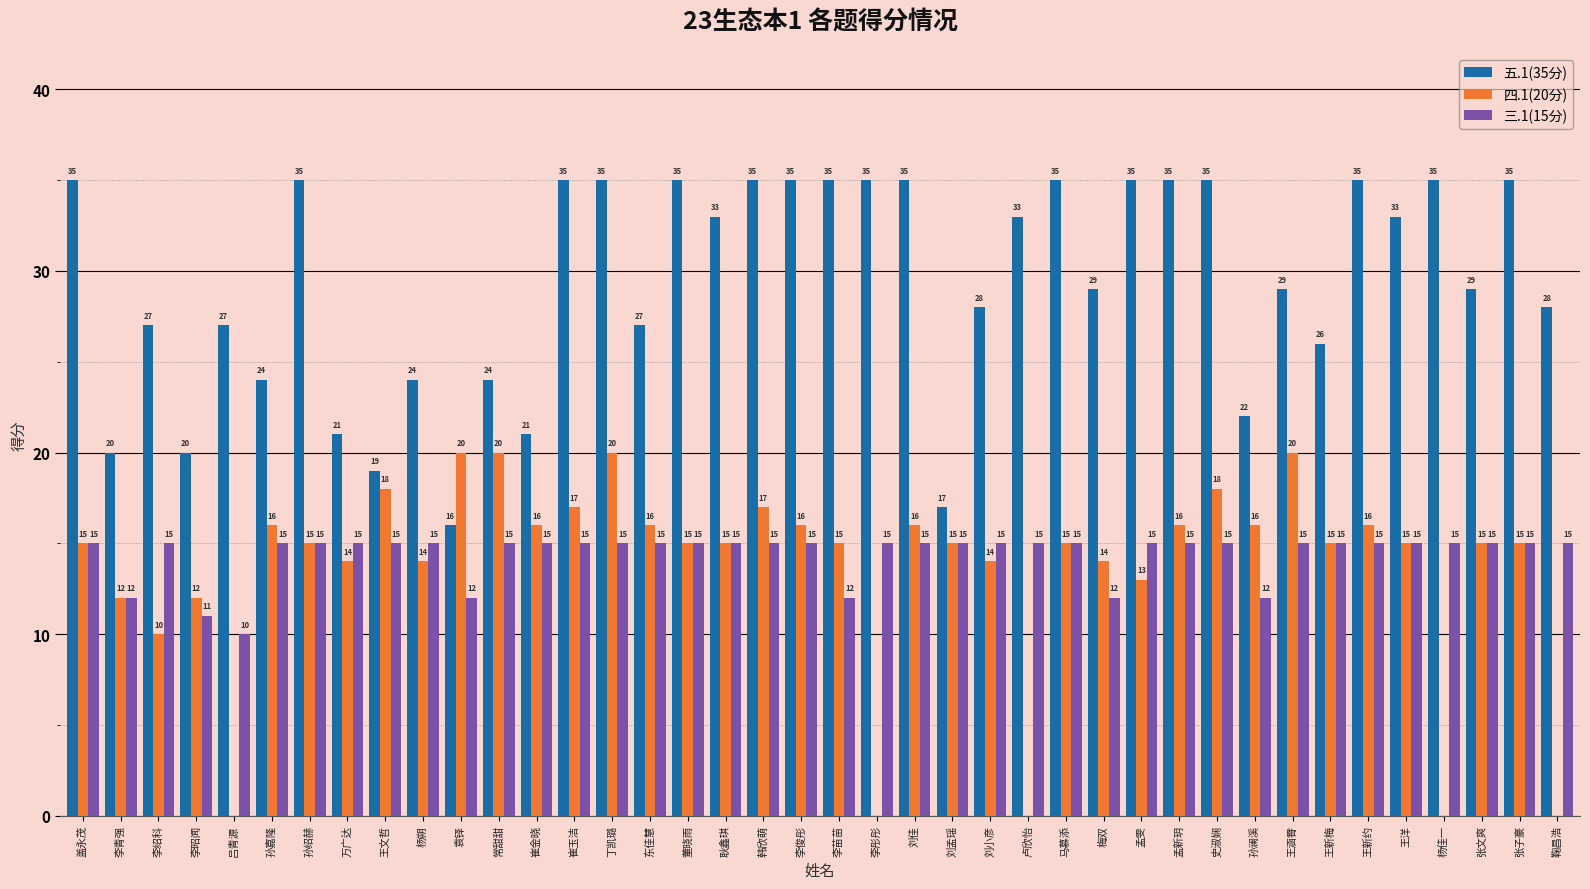

Does the chart contain stacked bars?

No